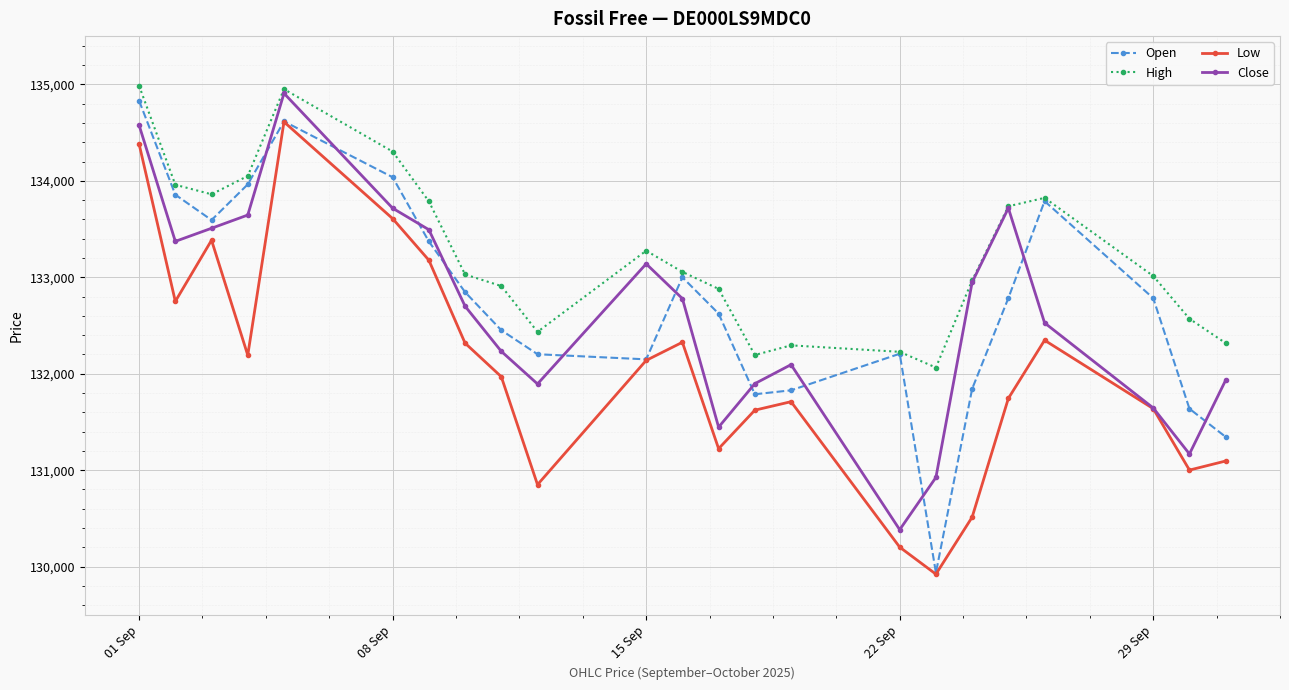

What are all the series names shown in the legend?

Open, High, Low, Close